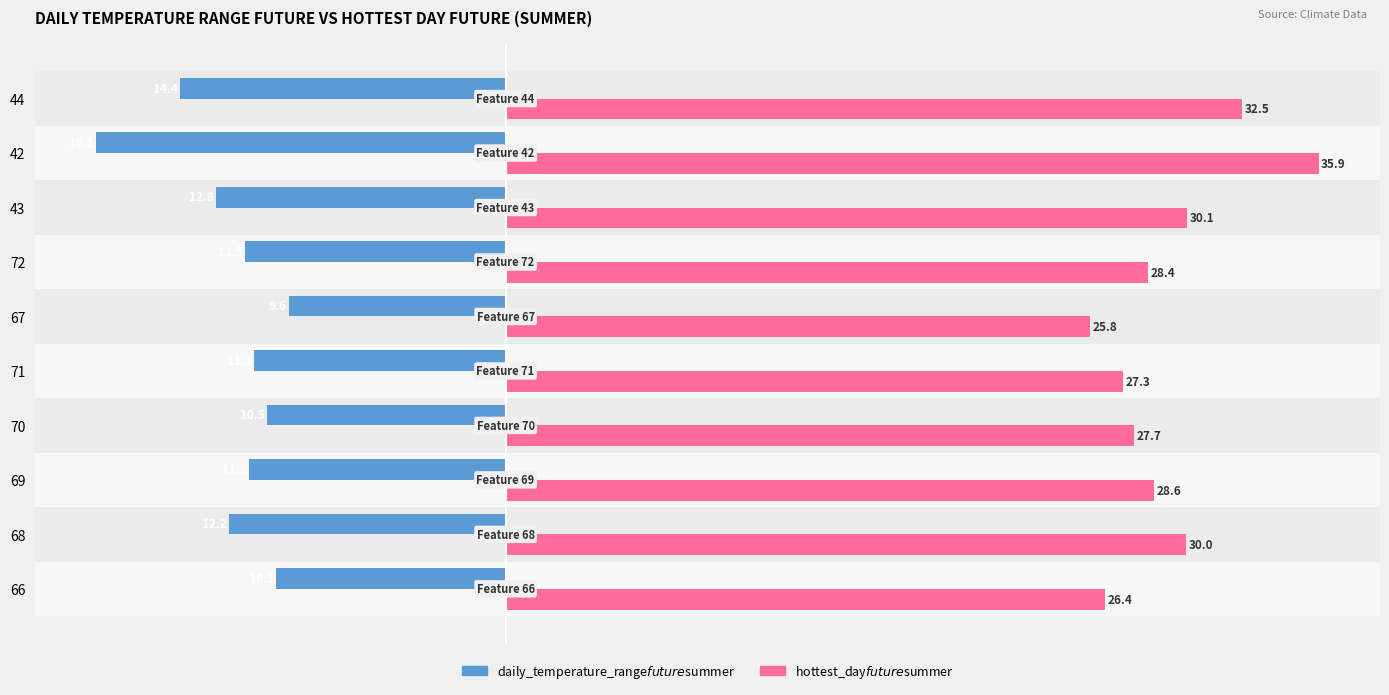

At which category is the sum across all series the highest?

44